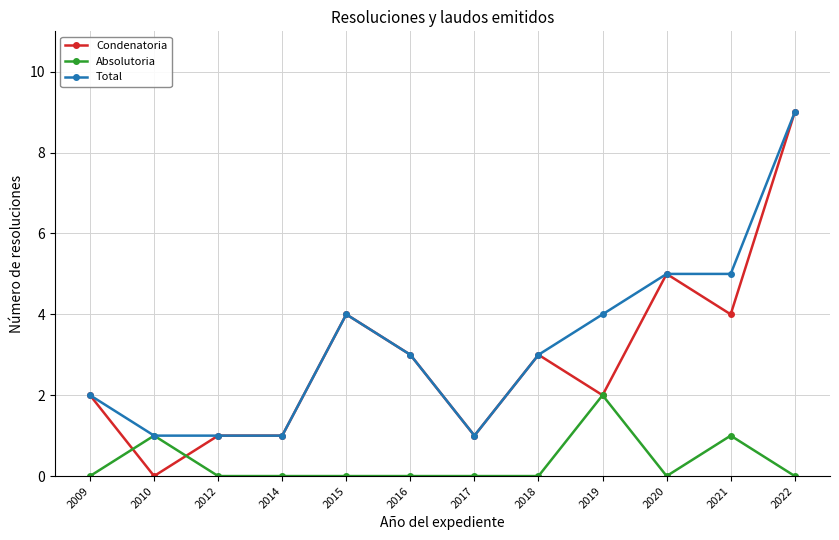

Reading left to right, list all the values displayed in this chart.

Condenatoria: 2	0	1	1	4	3	1	3	2	5	4	9
Absolutoria: 0	1	0	0	0	0	0	0	2	0	1	0
Total: 2	1	1	1	4	3	1	3	4	5	5	9